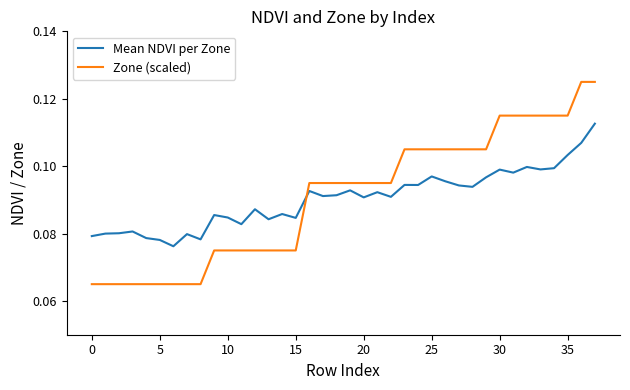

How many distinct data groups are displayed?

2